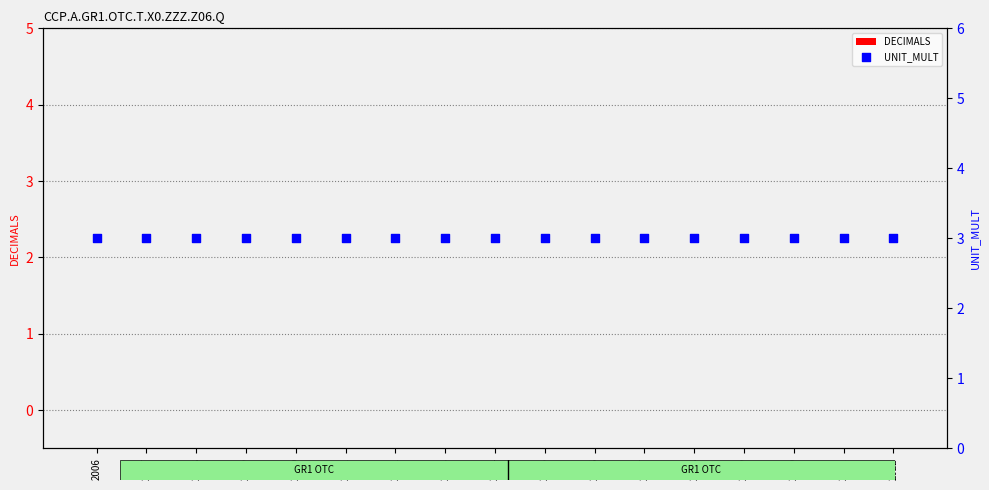

Which series reaches the minimum Y coordinate?

DECIMALS